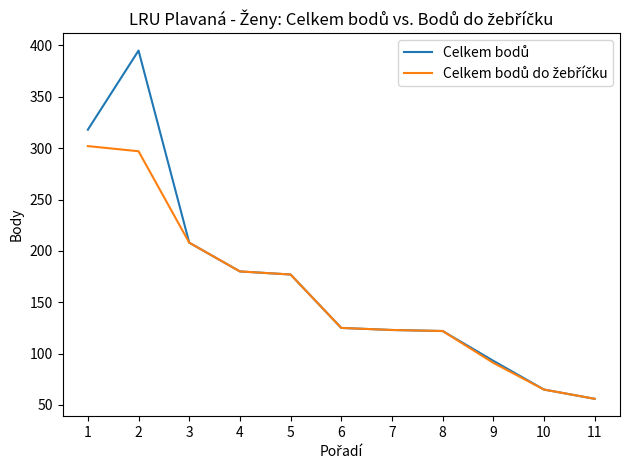

What is the total value across all series at 5?

354